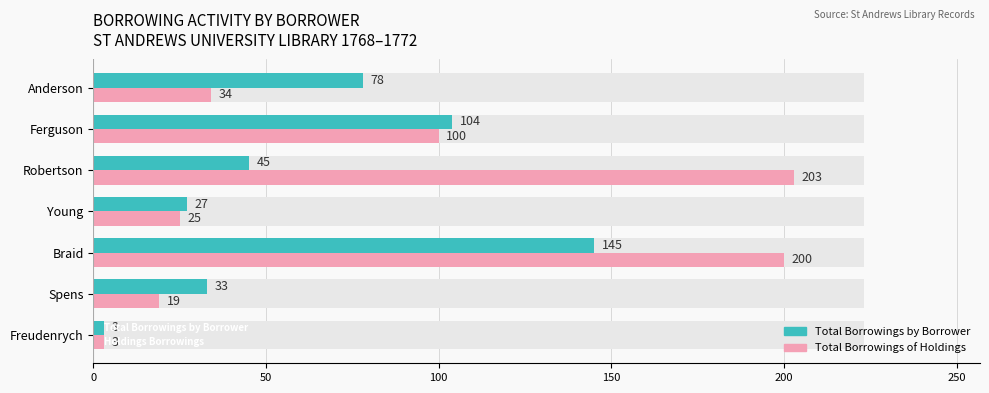

How many bars are there in total?

14